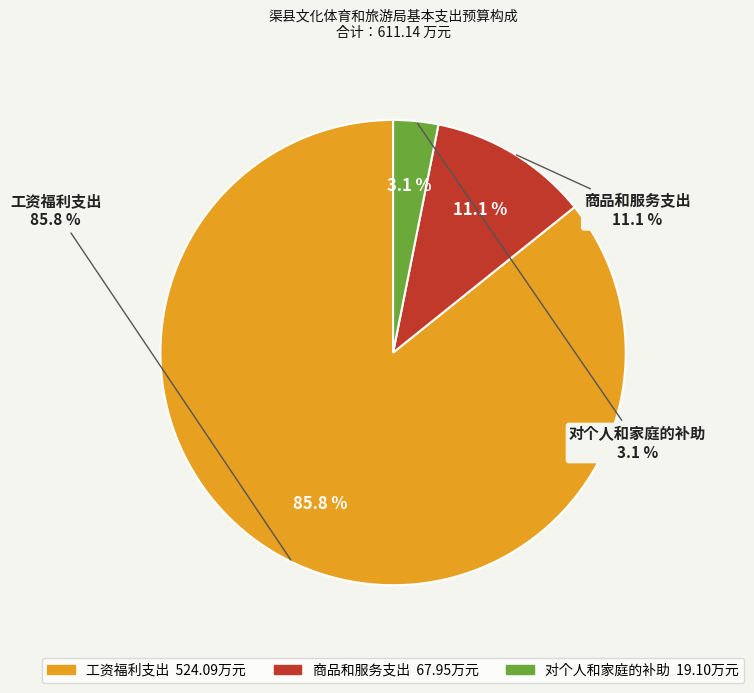

Which slice is the smallest?

对个人和家庭的补助